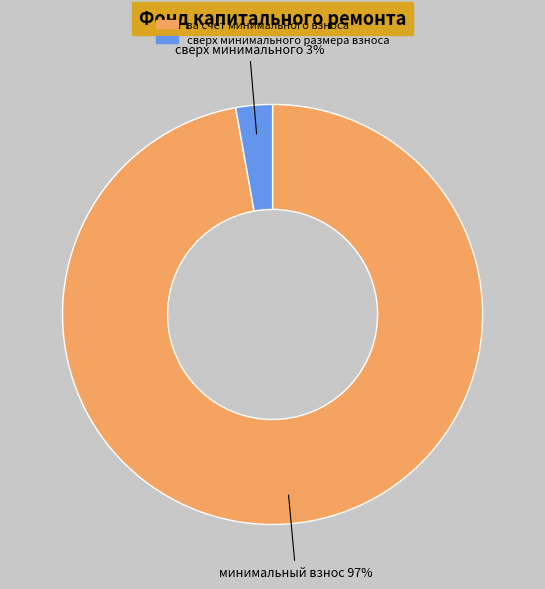

To the nearest percent, what is the average slice percentage?

50%